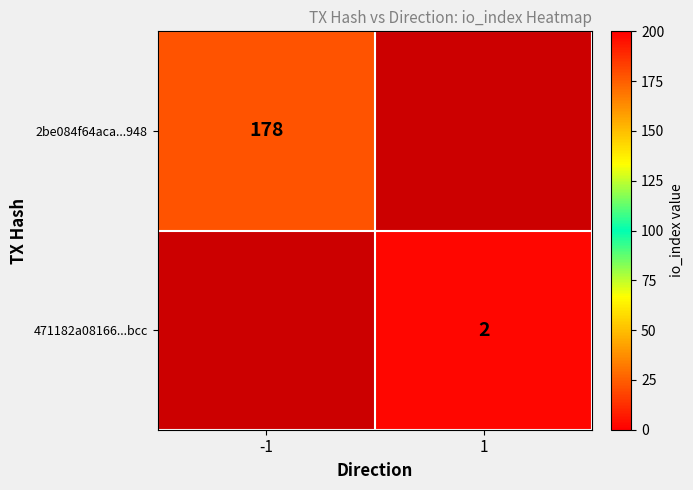

Is it true that 2be084f64aca...948 equals 178 at -1?

True